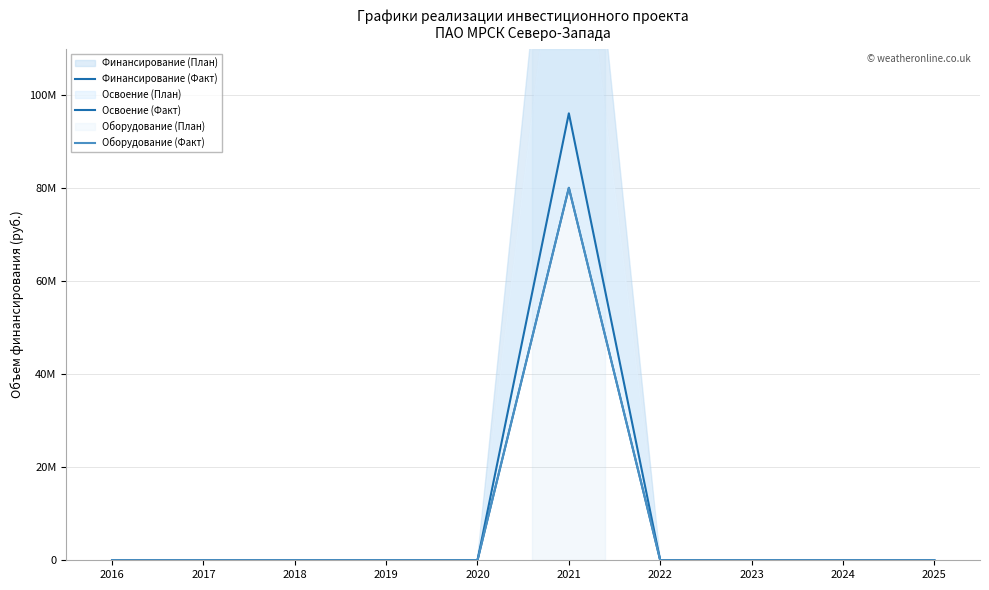

At 2025, list the series in order from largest to smallest.

Финансирование (Факт), Освоение (Факт), Оборудование (Факт)